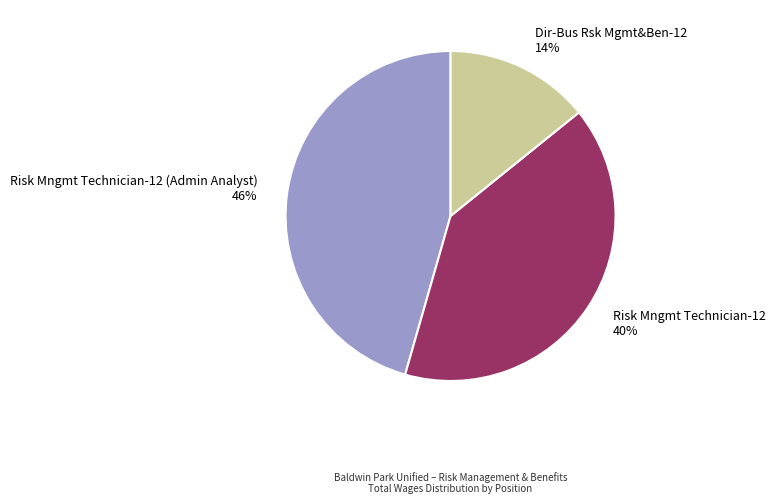

Is there a majority slice in this chart?

No